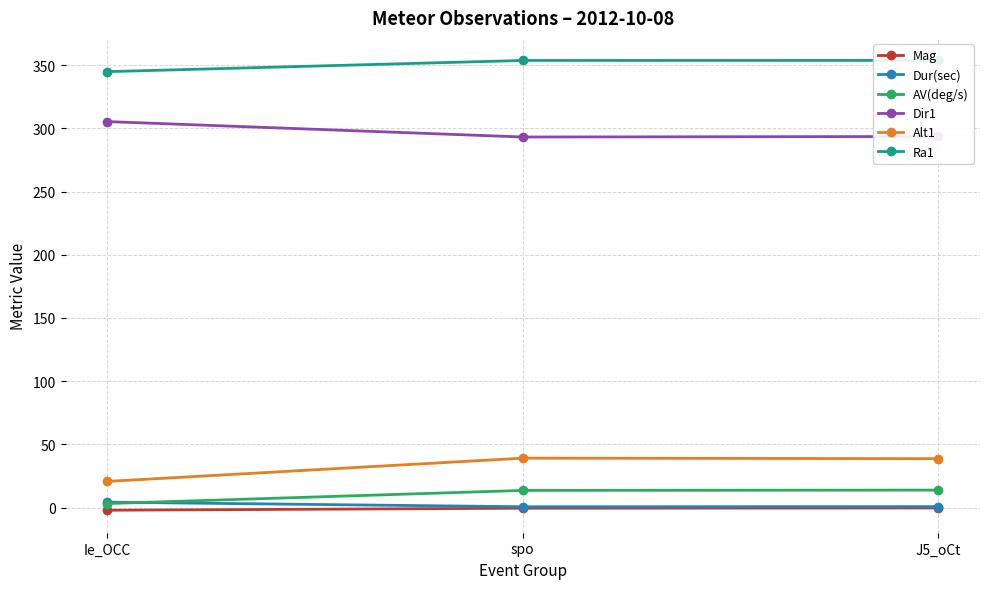

Which category has the highest value in the Ra1 series?

J5_oCt